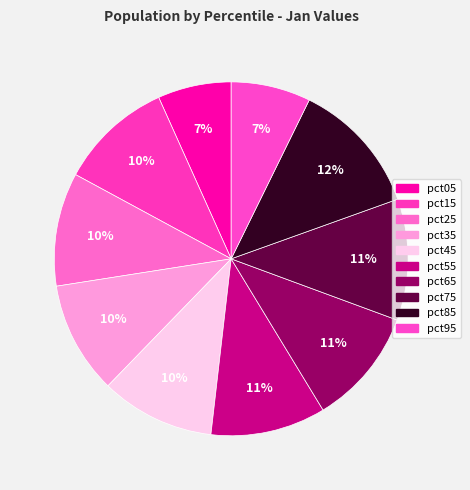

Between pct35 and pct25, which is larger?

pct25